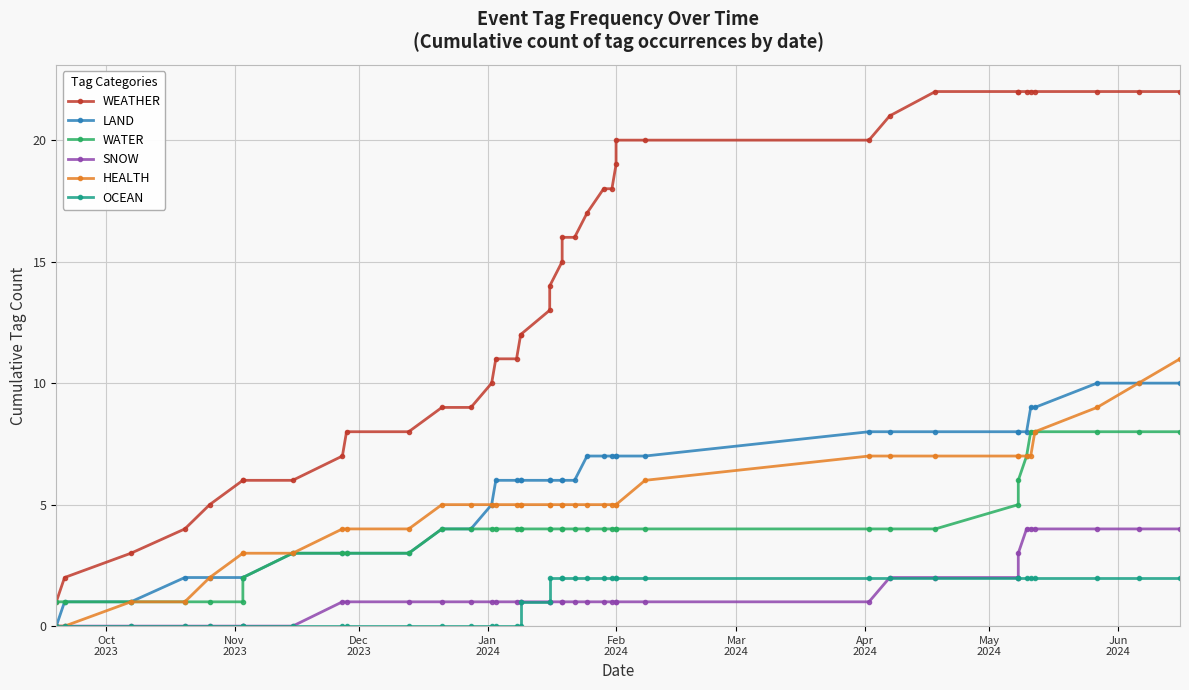

The WATER series shows 7 at 12. True or false?

False